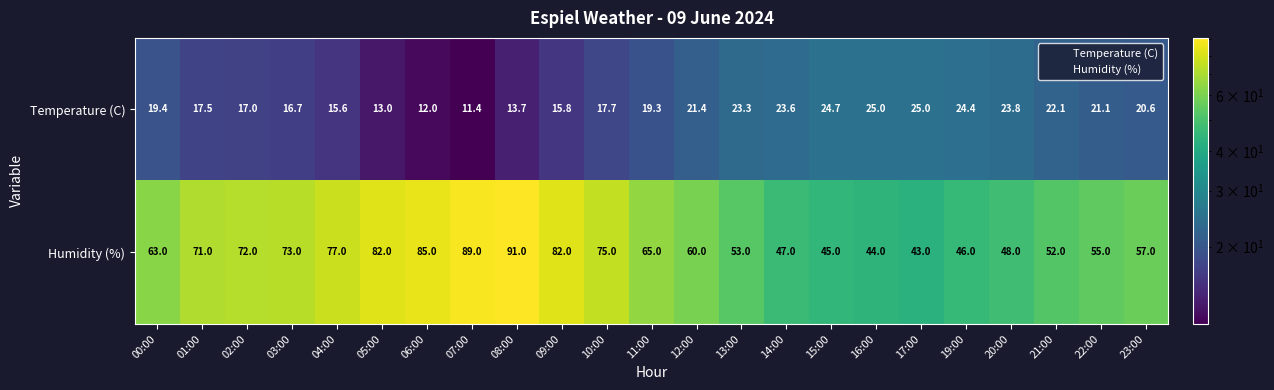

How many series are shown in this chart?

2